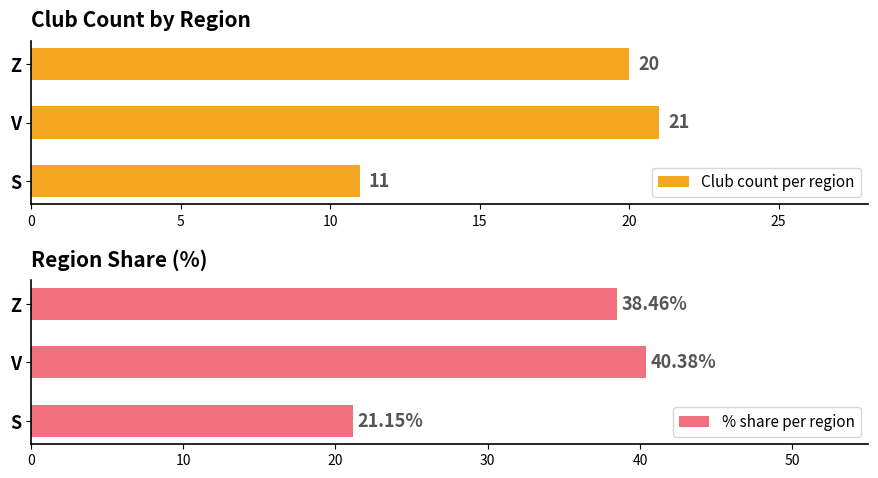

Count the Club count per region values in the range 11 to 21.

3